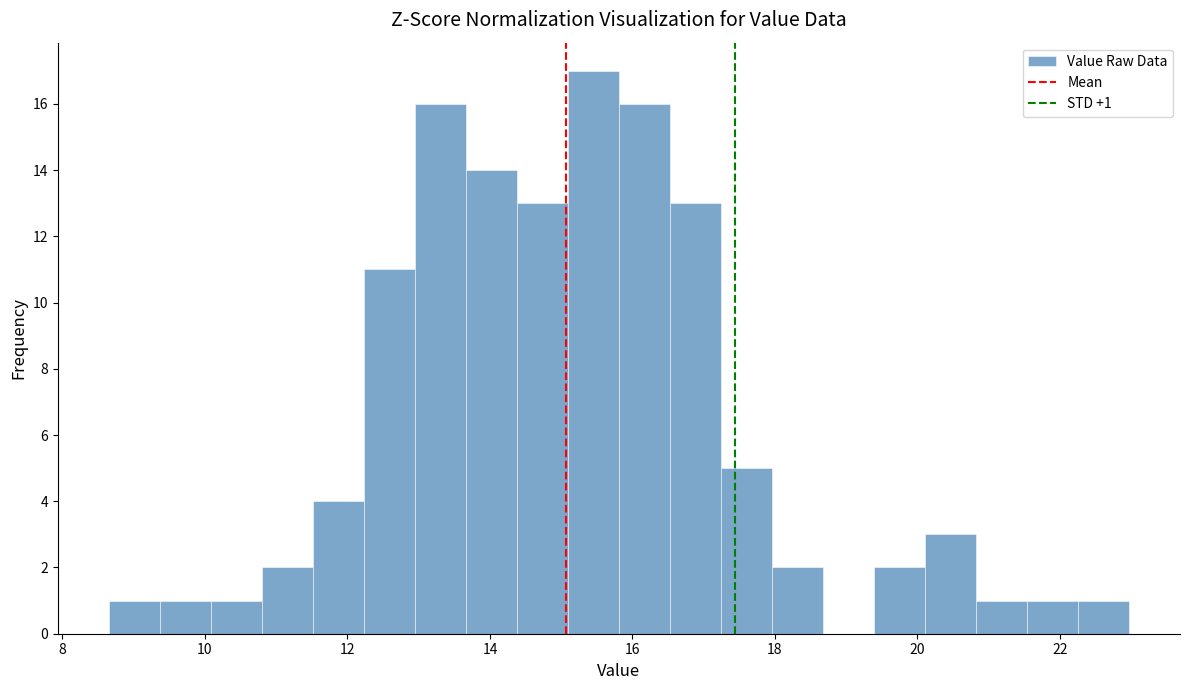

Read against the x-axis, roughly where is the centre of the tallest bar?

15.4